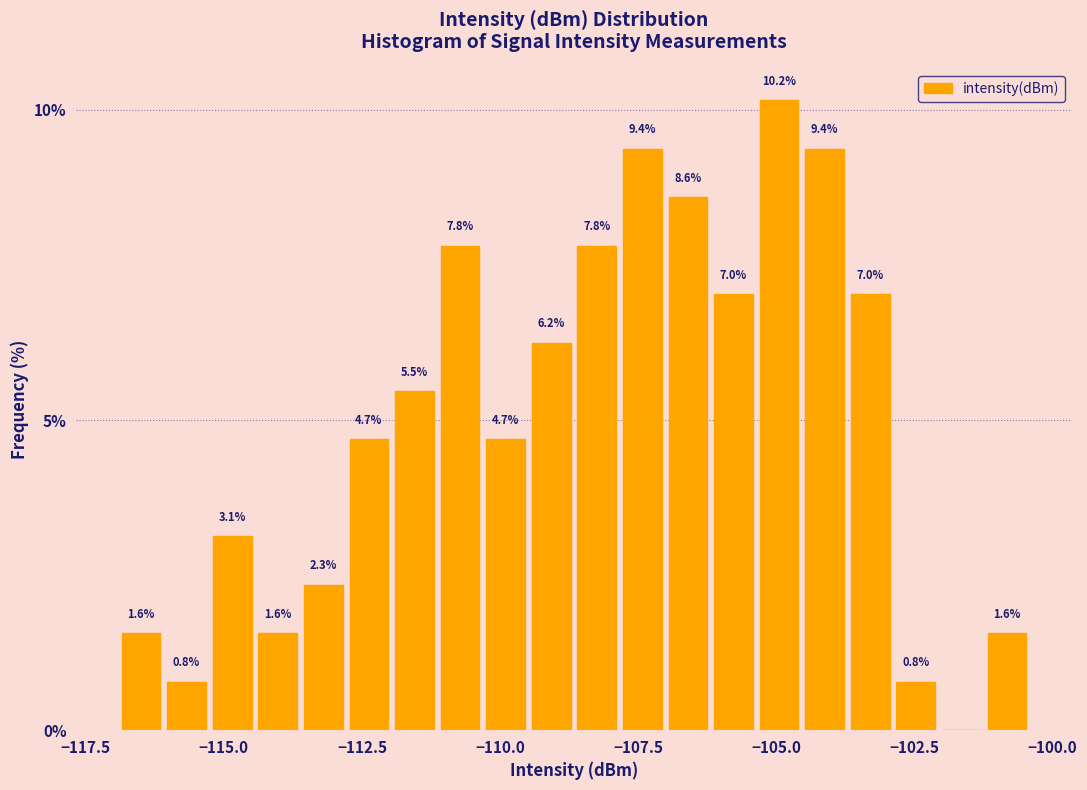

Around what value on the x-axis is the tallest bar? Give the approximate position of its centre, as read against the axis.

-105.0